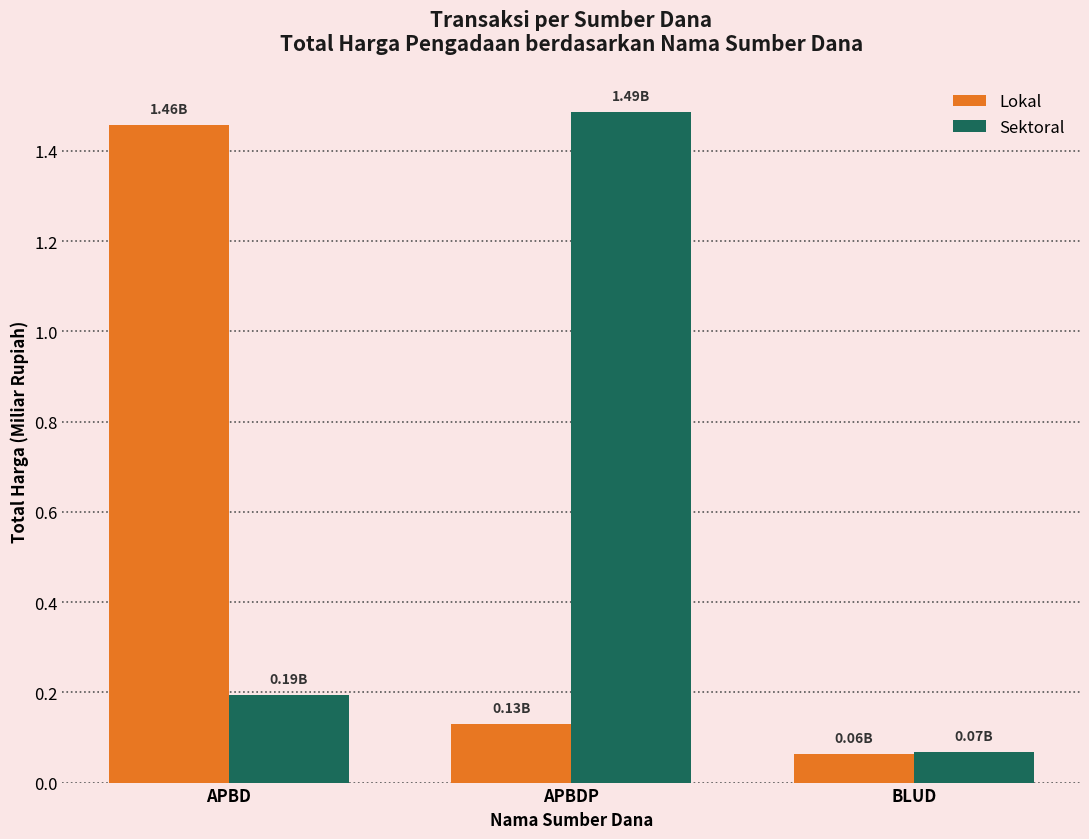

At which label does Sektoral reach its minimum?

BLUD